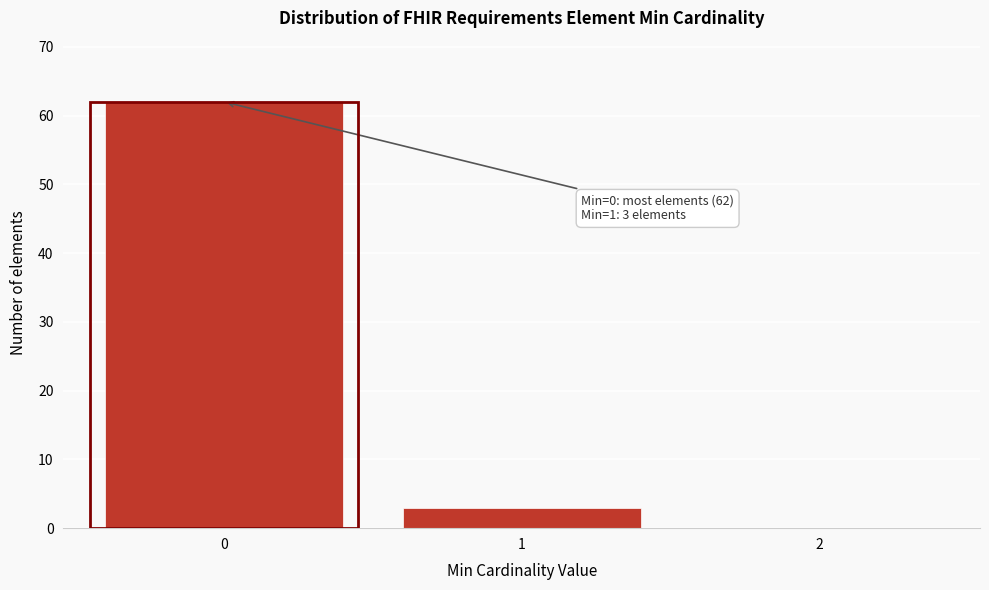

Over which range of the x-axis is the bar tallest?

-0.5 to 0.5